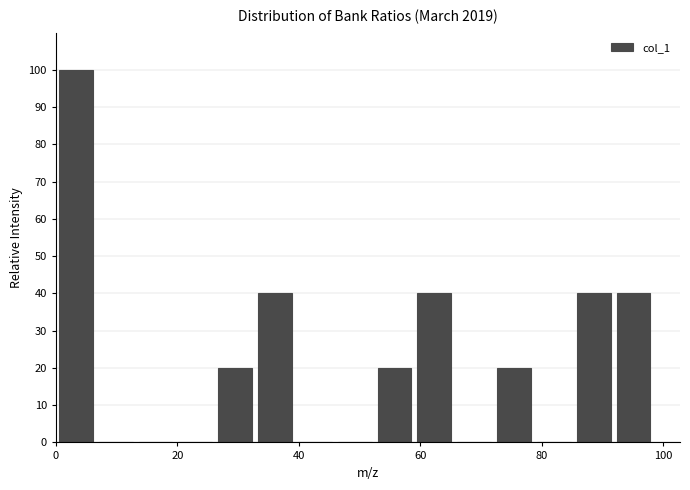

Read against the x-axis, roughly where is the centre of the tallest bar?

4